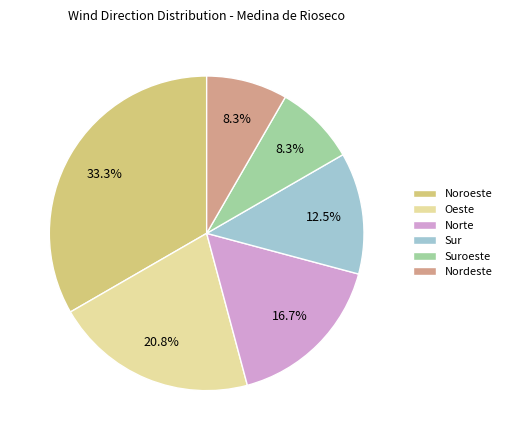

Which category has the biggest portion of the pie?

Noroeste